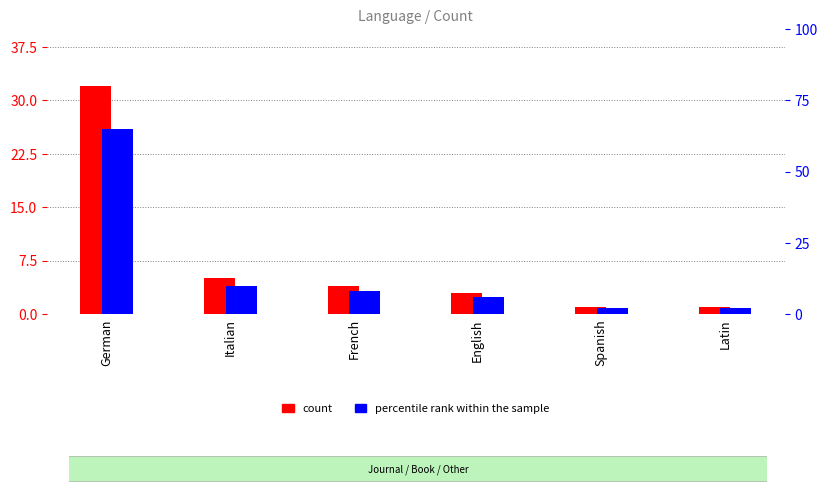

What are all the series names shown in the legend?

count, percentile rank within the sample